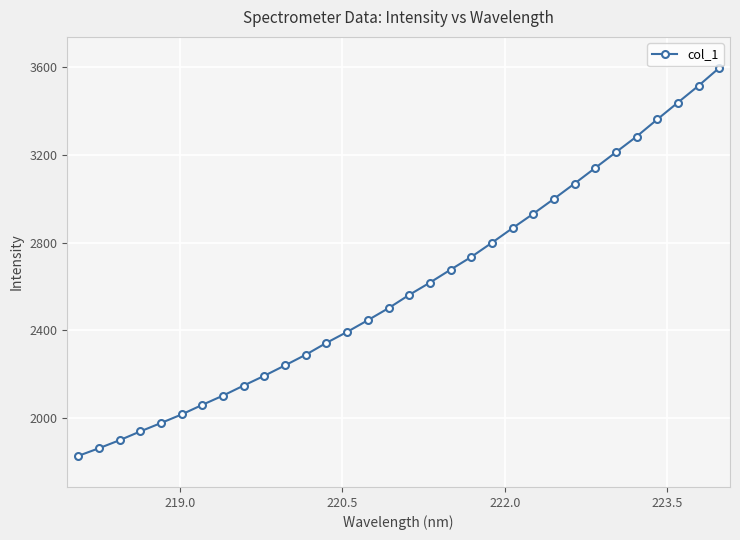

What is the value of the 13th point from the left?

2342.5